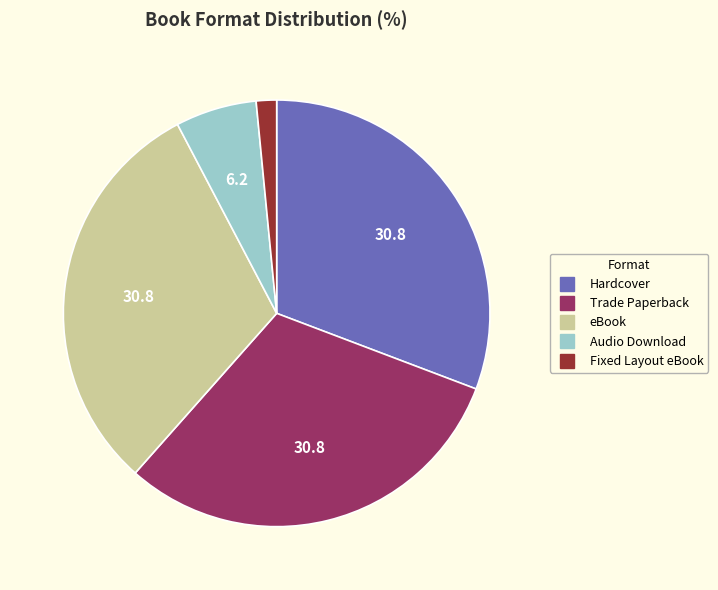

What is the smallest slice in the pie chart?

Fixed Layout eBook